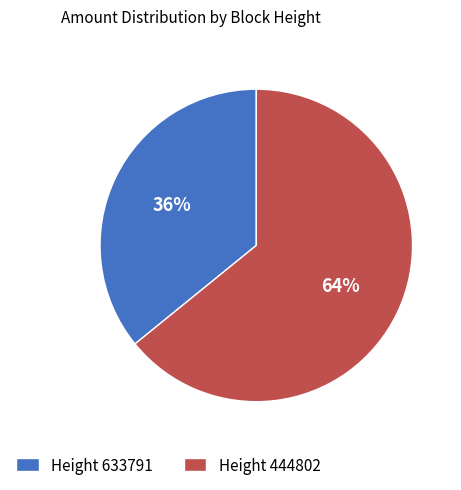

Count the number of slices in the pie.

2